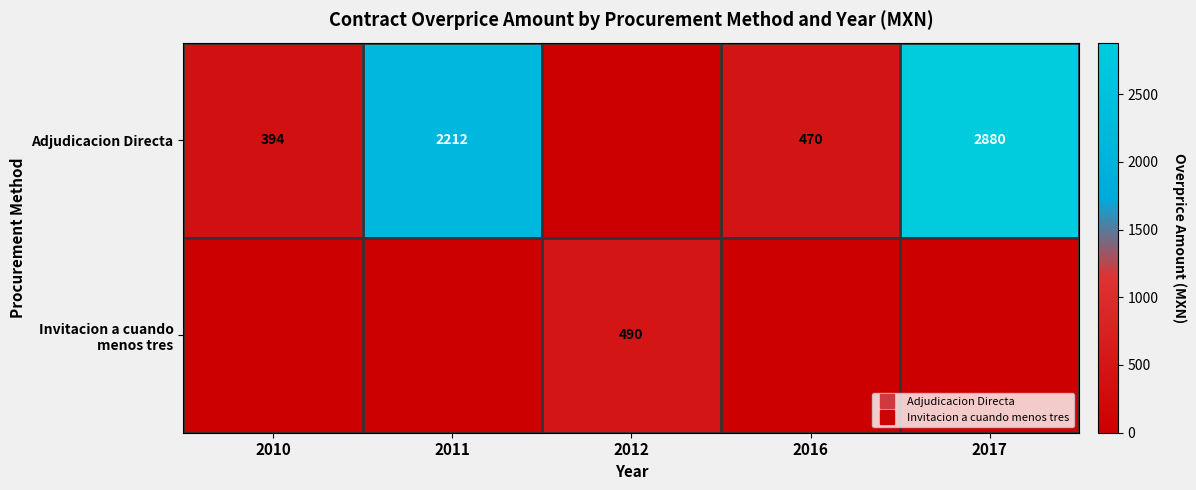

Which has a higher value, 2017 or 2011?

2017